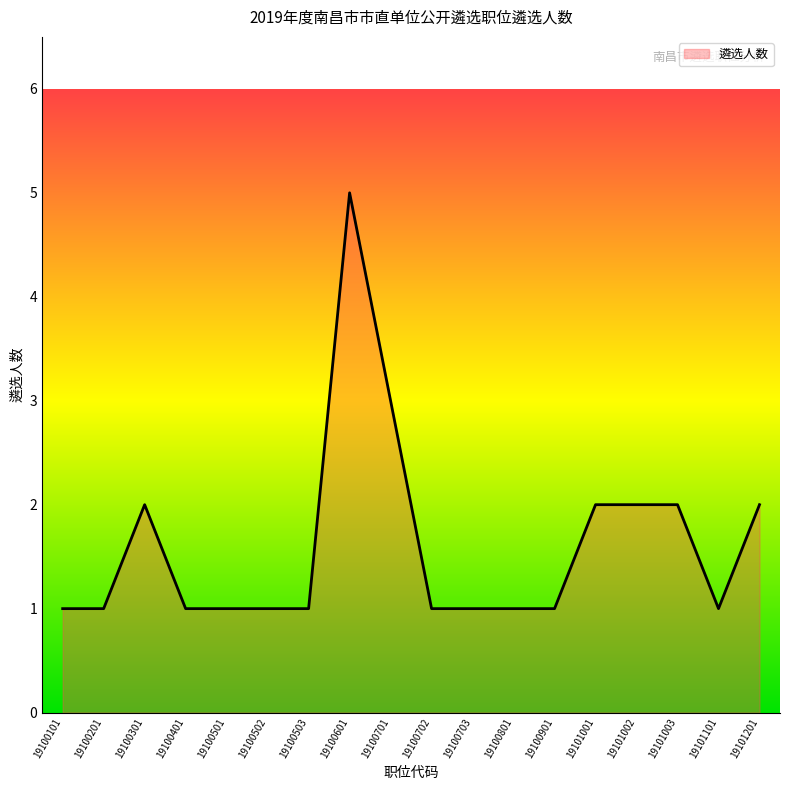

Between 19100101 and 19100703, which is larger?

19100101